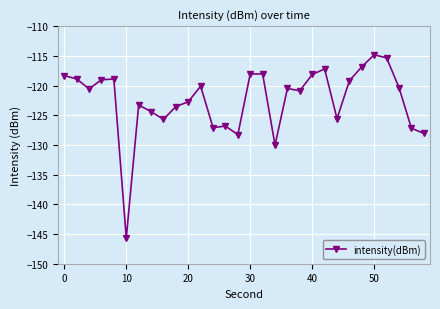

What is the difference between the maximum and minimum values?

30.9